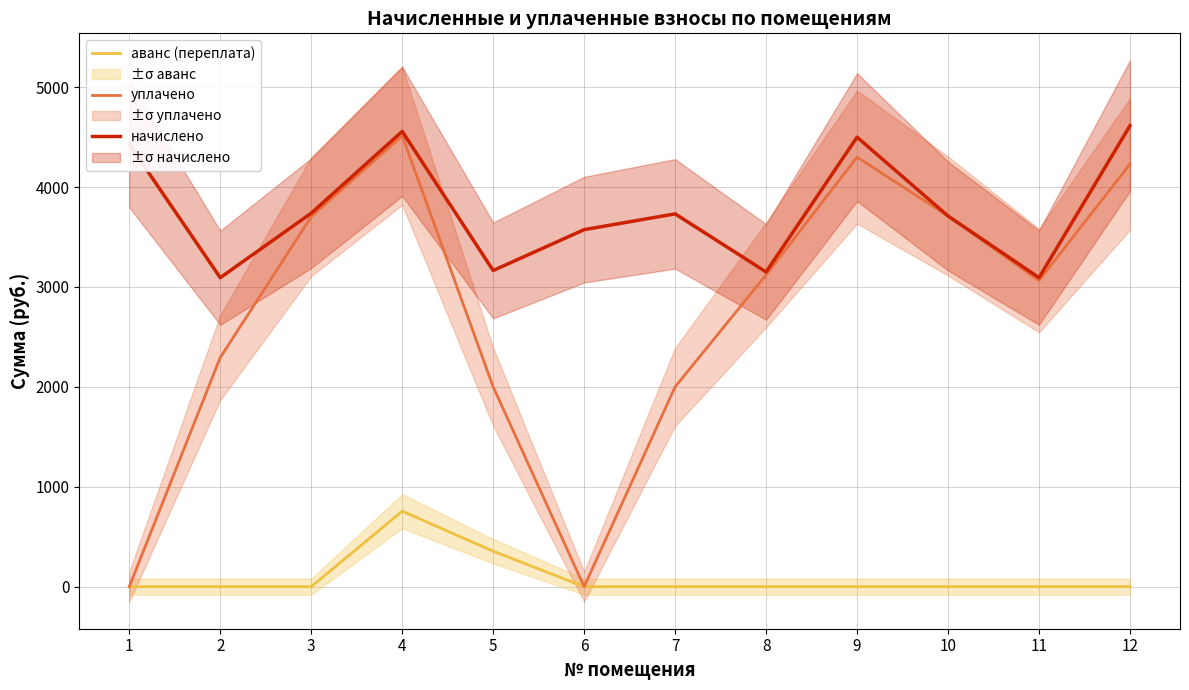

Which label corresponds to the smallest value in the chart?

1